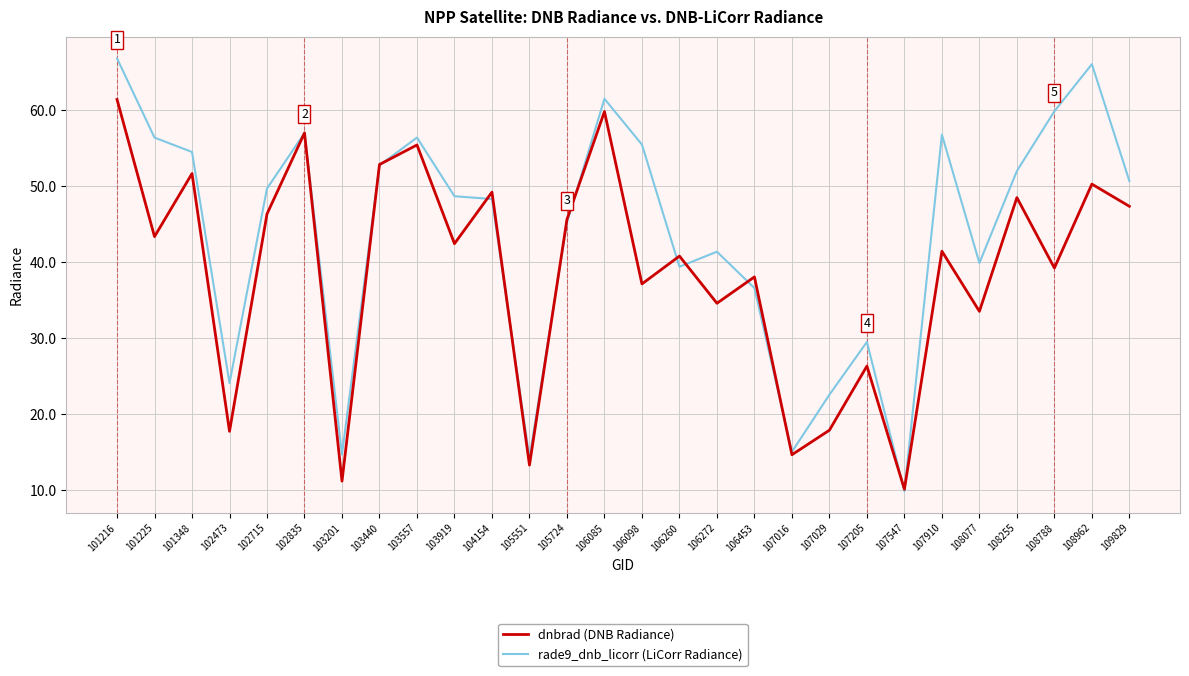

List the series in order of their peak value, lowest first.

dnbrad (DNB Radiance), rade9_dnb_licorr (LiCorr Radiance)